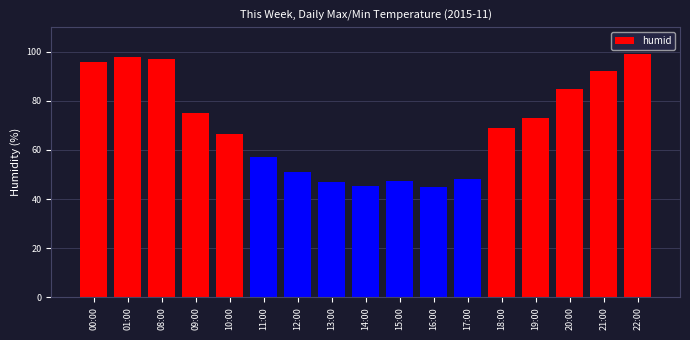

Are the bars horizontal?

No